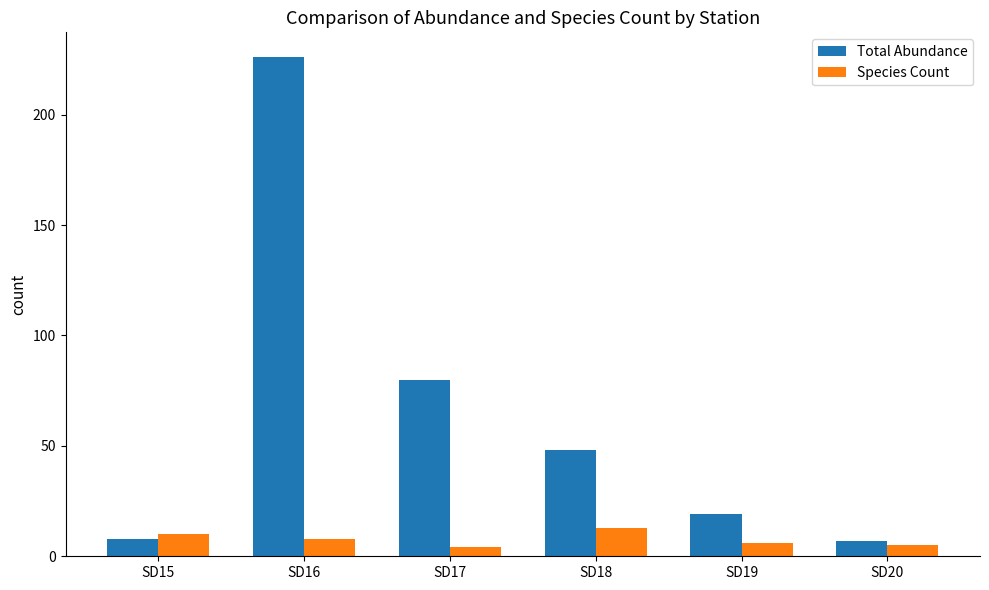

Reading right to left, transcribe all the data shown in this chart.

Total Abundance: 7	19	48	80	226	8
Species Count: 5	6	13	4	8	10